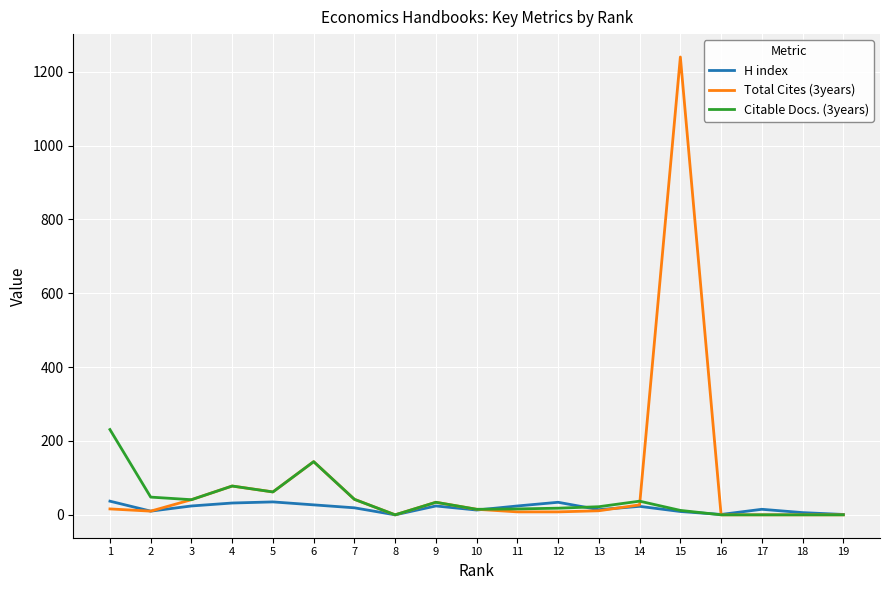

At which category does H index reach its first local valley?

2